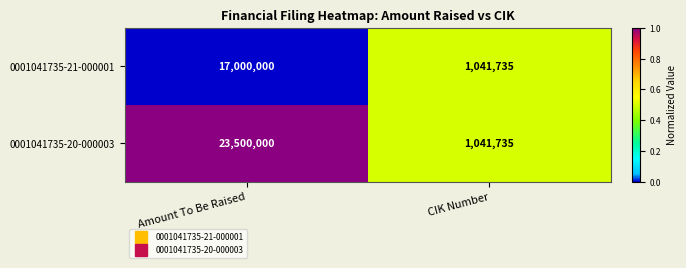

Reading left to right, extract all data points from this chart.

0001041735-21-000001: Amount To Be Raised=17000000	CIK Number=1041735
0001041735-20-000003: Amount To Be Raised=23500000	CIK Number=1041735